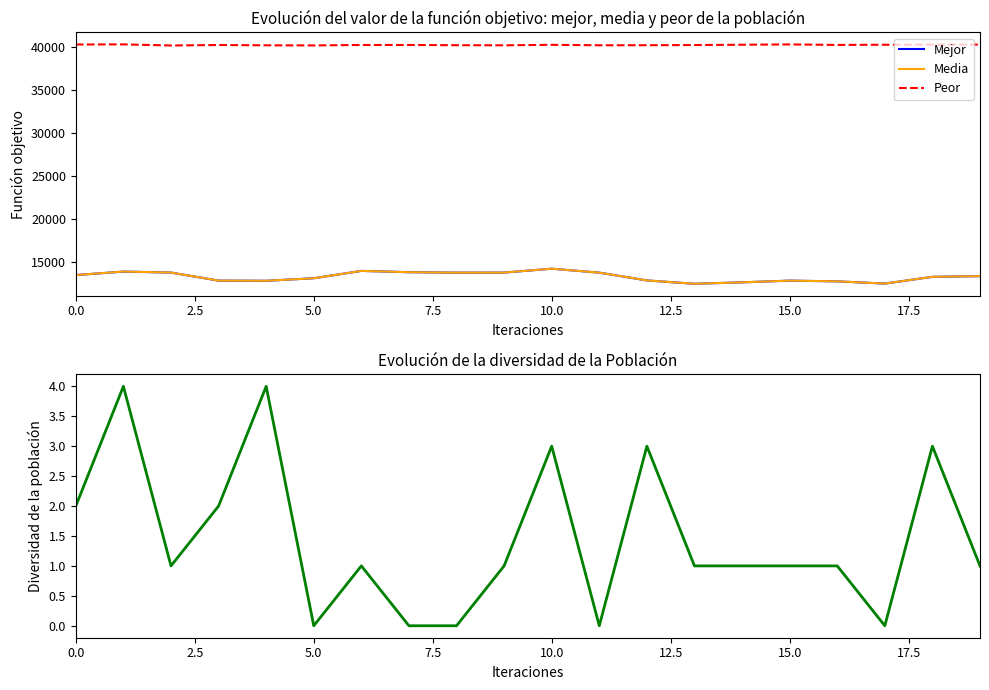

What is the total value across all series at 18?

66898